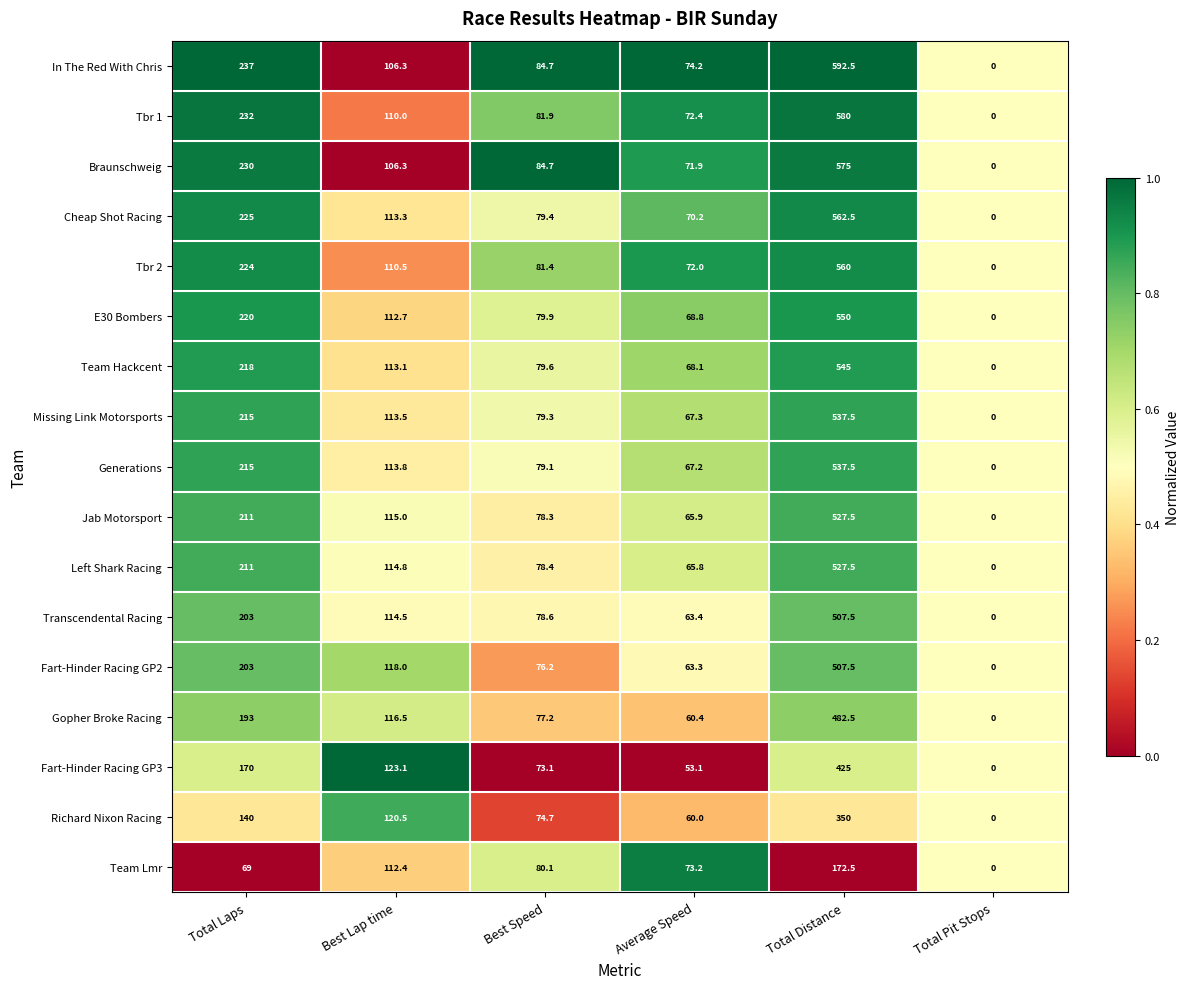

Which series changed the most between Total Laps and Total Pit Stops?

In The Red With Chris